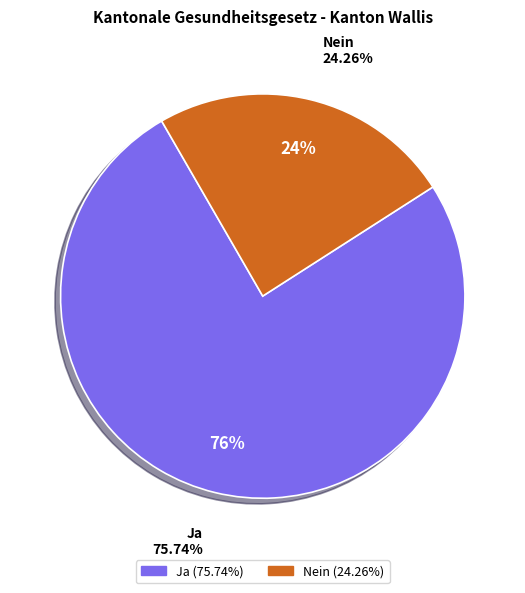

What percentage is the Nein slice, to the nearest percent?

24%